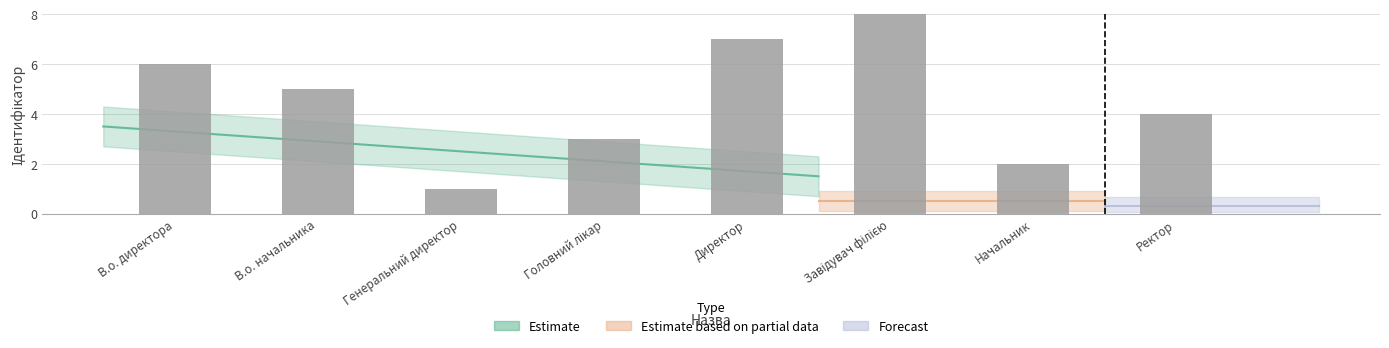

At which label does the data first exceed 5?

В.о. директора